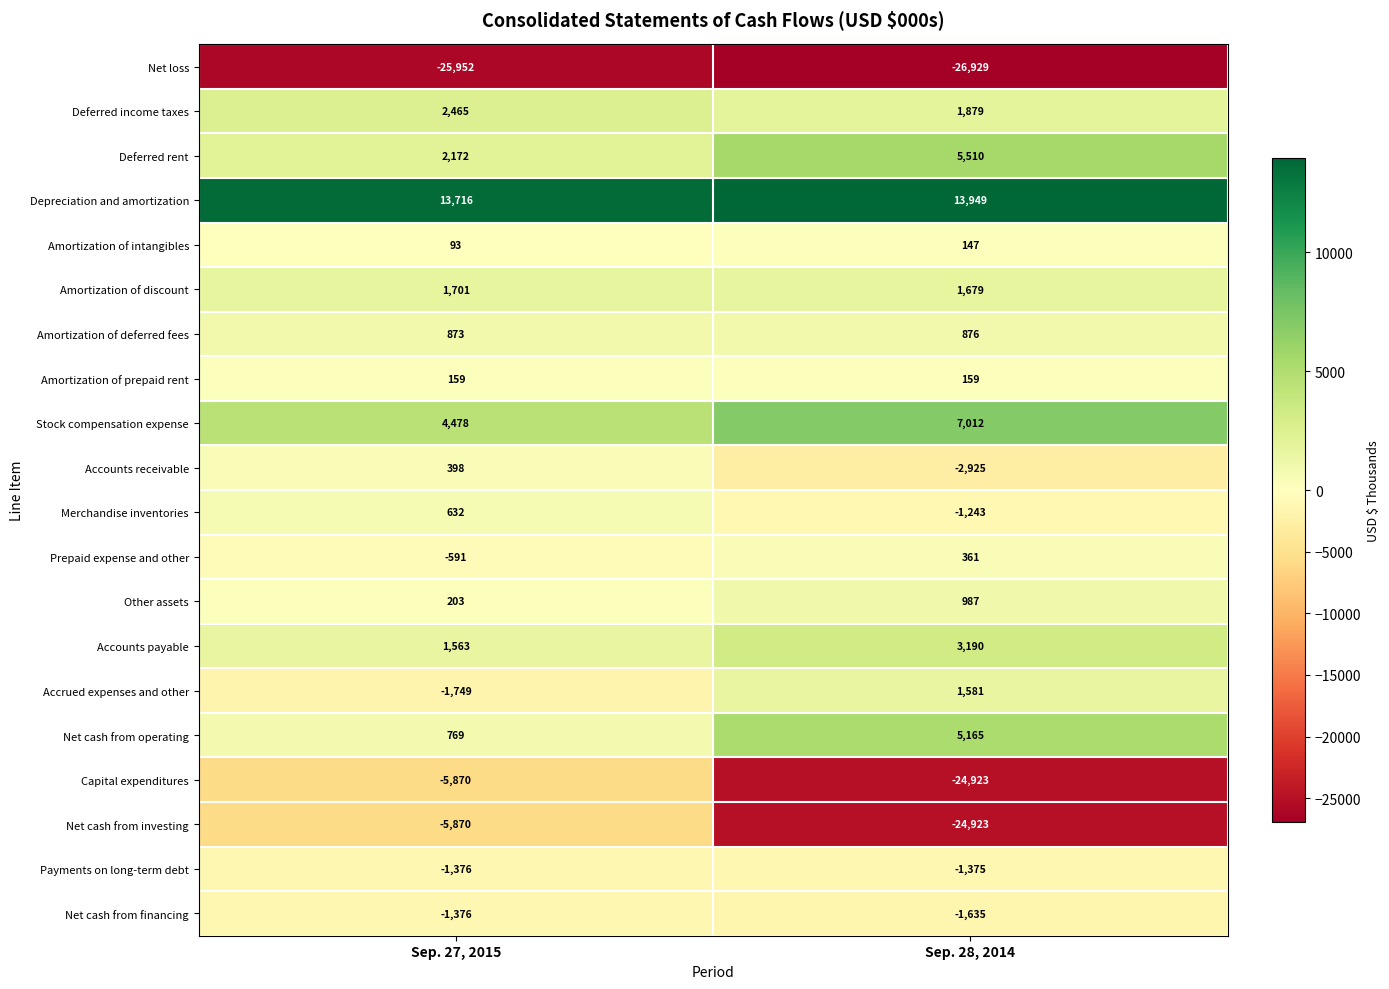

At which label is Amortization of deferred fees closest to 874?

Sep. 27, 2015